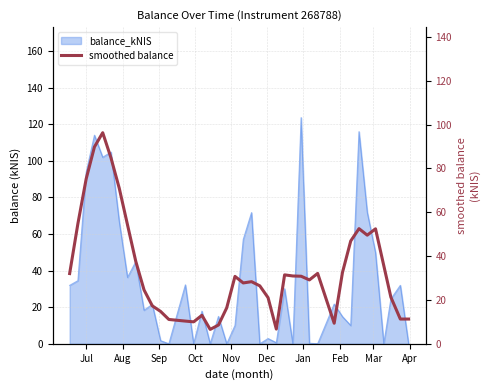

What is the label of the 33rd point from the right?

Feb